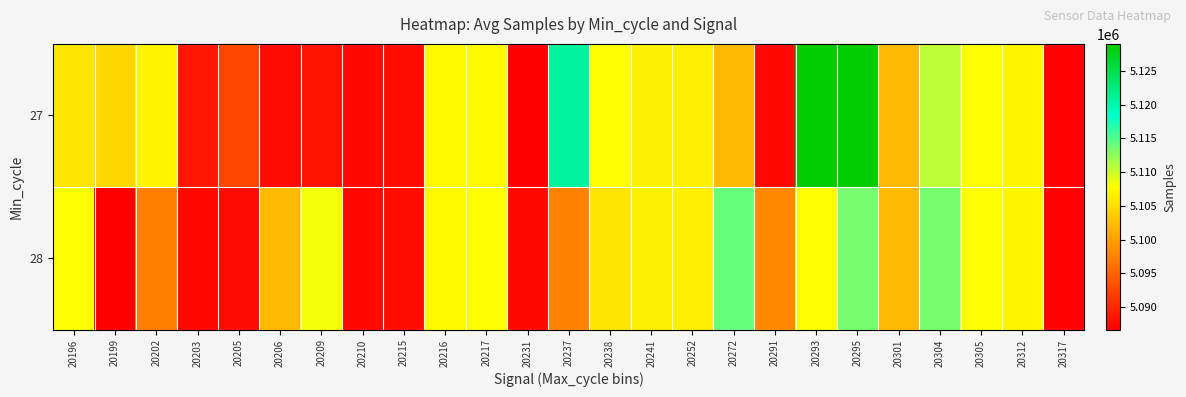

Which label corresponds to the smallest value in the chart?

20231